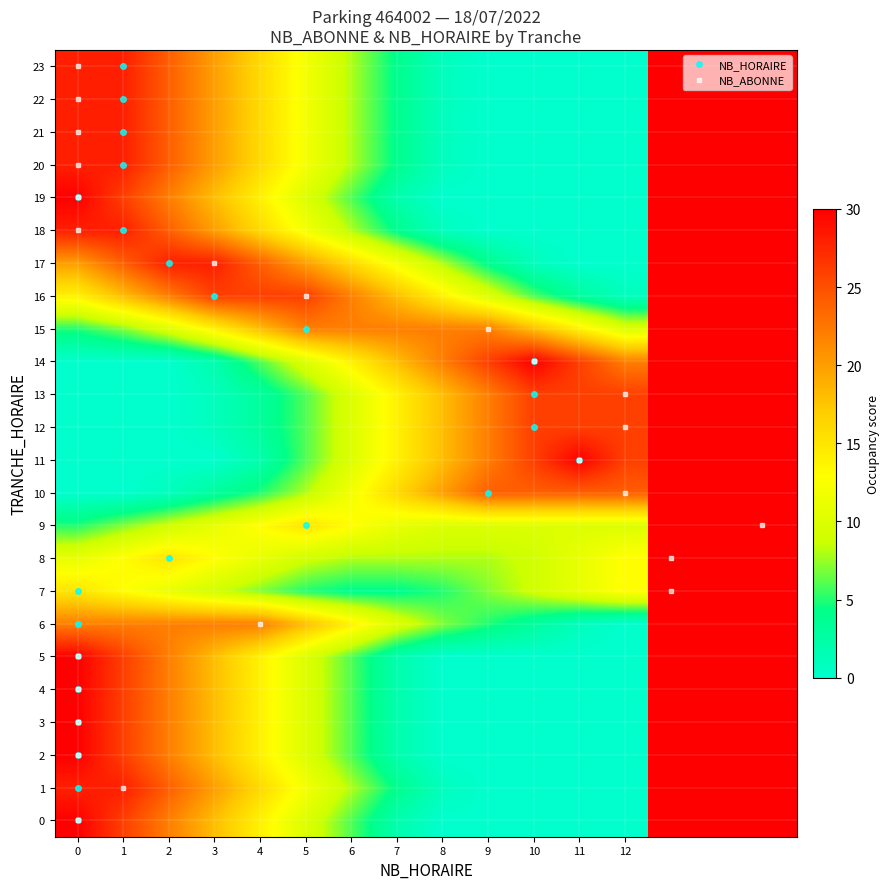

Reading left to right, list all the values displayed in this chart.

0: 0=30	1=26	2=22	3=18	4=14	5=10	6=6	7=2	8=0	9=0	10=0	11=0	12=0
1: 0=28	1=28	2=24	3=20	4=16	5=12	6=8	7=4	8=1	9=0	10=0	11=0	12=0
2: 0=30	1=26	2=22	3=18	4=14	5=10	6=6	7=2	8=0	9=0	10=0	11=0	12=0
3: 0=30	1=26	2=22	3=18	4=14	5=10	6=6	7=2	8=0	9=0	10=0	11=0	12=0
4: 0=30	1=26	2=22	3=18	4=14	5=10	6=6	7=2	8=0	9=0	10=0	11=0	12=0
5: 0=30	1=26	2=22	3=18	4=14	5=10	6=6	7=2	8=0	9=0	10=0	11=0	12=0
6: 0=22	1=22	2=22	3=22	4=22	5=18	6=14	7=10	8=7	9=5	10=3	11=1	12=0
7: 0=15	1=13	2=11	3=9	4=7	5=5	6=4	7=4	8=5	9=7	10=9	11=11	12=13
8: 0=11	1=13	2=15	3=13	4=11	5=9	6=8	7=8	8=8	9=8	10=9	11=11	12=13
9: 0=5	1=7	2=9	3=11	4=13	5=15	6=13	7=11	8=10	9=10	10=10	11=10	12=10
10: 0=0	1=0	2=1	3=3	4=5	5=8	6=12	7=16	8=20	9=24	10=24	11=24	12=24
11: 0=0	1=0	2=0	3=0	4=2	5=6	6=10	7=14	8=18	9=22	10=26	11=30	12=26
12: 0=0	1=0	2=0	3=1	4=3	5=6	6=10	7=14	8=18	9=22	10=26	11=26	12=26
13: 0=0	1=0	2=0	3=1	4=3	5=6	6=10	7=14	8=18	9=22	10=26	11=26	12=26
14: 0=0	1=0	2=0	3=2	4=6	5=10	6=14	7=18	8=22	9=26	10=30	11=26	12=22
15: 0=5	1=7	2=10	3=14	4=18	5=22	6=22	7=22	8=22	9=22	10=18	11=14	12=10
16: 0=14	1=18	2=22	3=26	4=26	5=26	6=22	7=18	8=14	9=10	10=6	11=3	12=1
17: 0=20	1=24	2=28	3=28	4=24	5=20	6=16	7=12	8=8	9=4	10=1	11=0	12=0
18: 0=28	1=28	2=24	3=20	4=16	5=12	6=8	7=4	8=1	9=0	10=0	11=0	12=0
19: 0=30	1=26	2=22	3=18	4=14	5=10	6=6	7=2	8=0	9=0	10=0	11=0	12=0
20: 0=28	1=28	2=24	3=20	4=16	5=12	6=8	7=4	8=1	9=0	10=0	11=0	12=0
21: 0=28	1=28	2=24	3=20	4=16	5=12	6=8	7=4	8=1	9=0	10=0	11=0	12=0
22: 0=28	1=28	2=24	3=20	4=16	5=12	6=8	7=4	8=1	9=0	10=0	11=0	12=0
23: 0=28	1=28	2=24	3=20	4=16	5=12	6=8	7=4	8=1	9=0	10=0	11=0	12=0